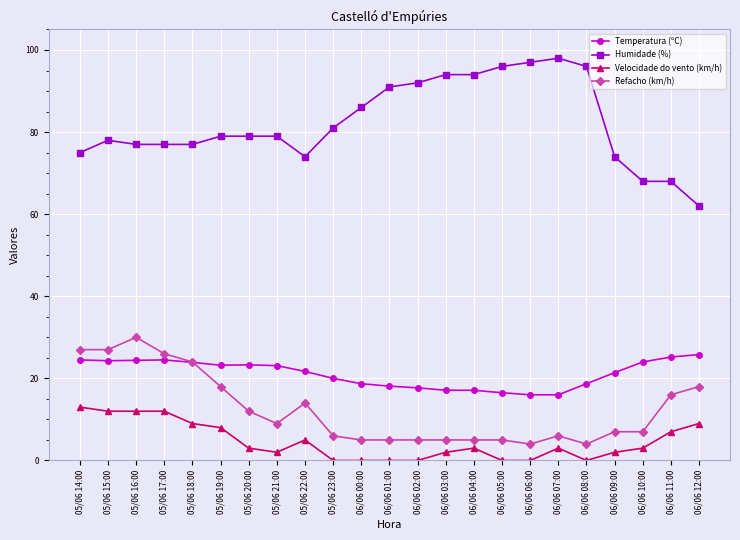

Is the value of Temperatura (ºC) at 06/06 02:00 greater than the value of Velocidade do vento (km/h) at 06/06 10:00?

Yes